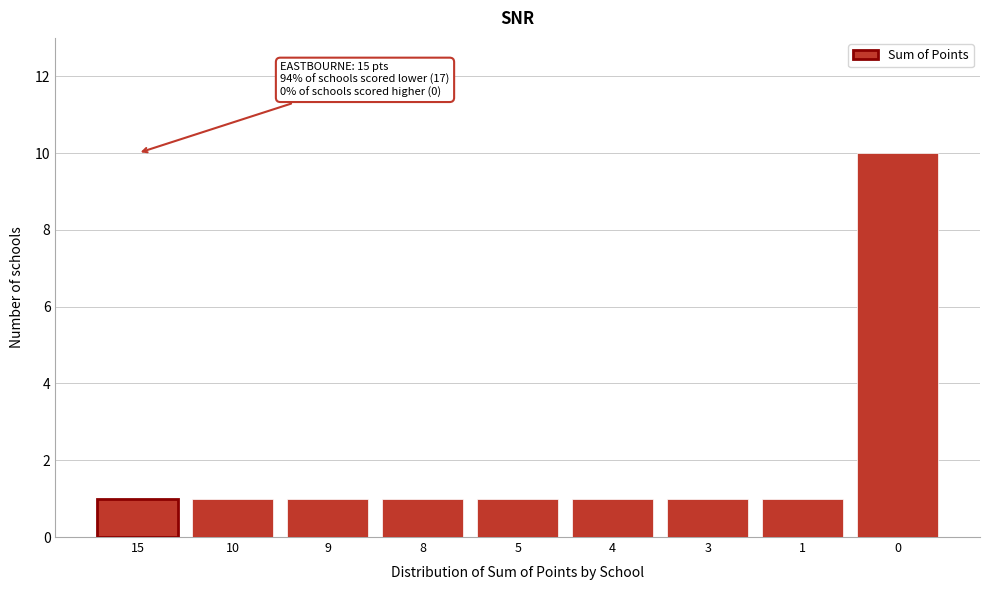

Reading left to right, transcribe all the data shown in this chart.

1	1	1	1	1	1	1	1	10